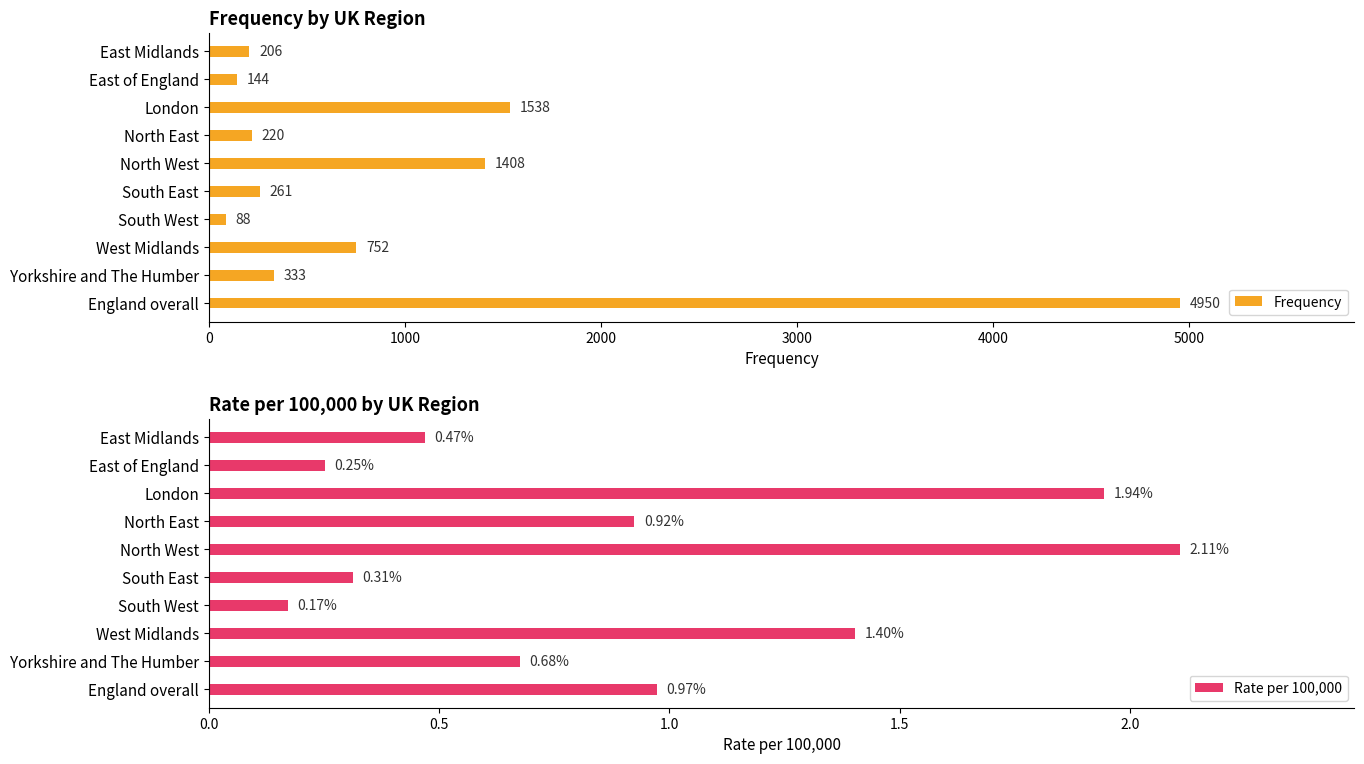

List the series in order of their peak value, highest first.

Frequency, Rate per 100,000